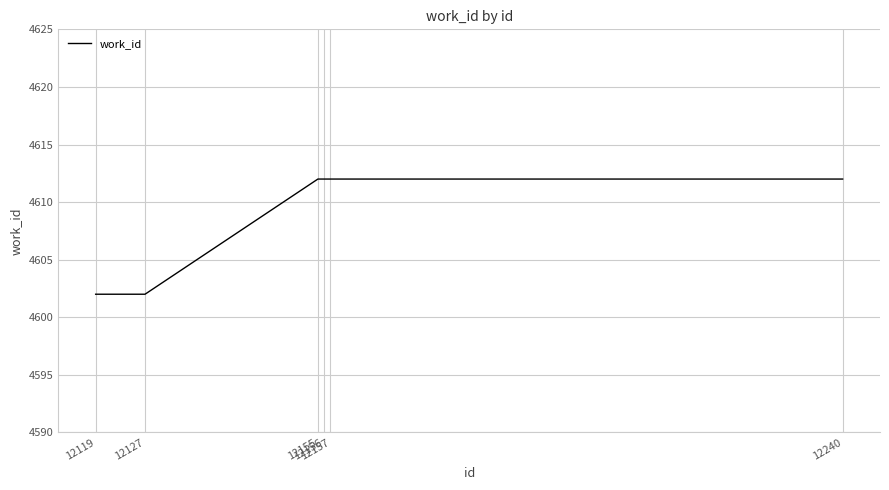

What is the greatest value displayed?

4612